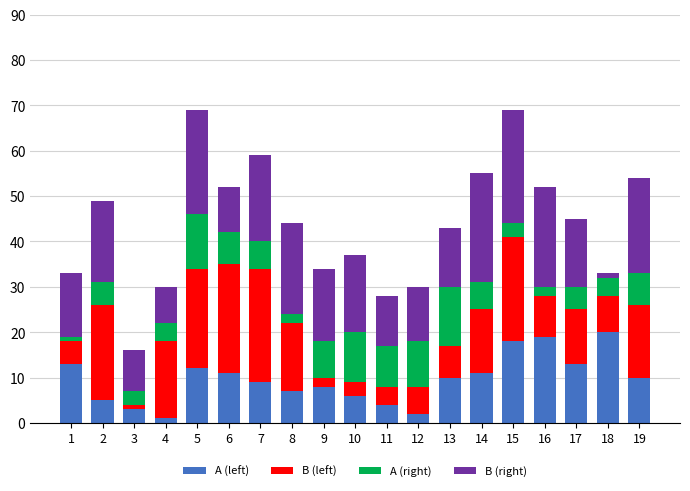

What is the highest value of the A (left) series?

20